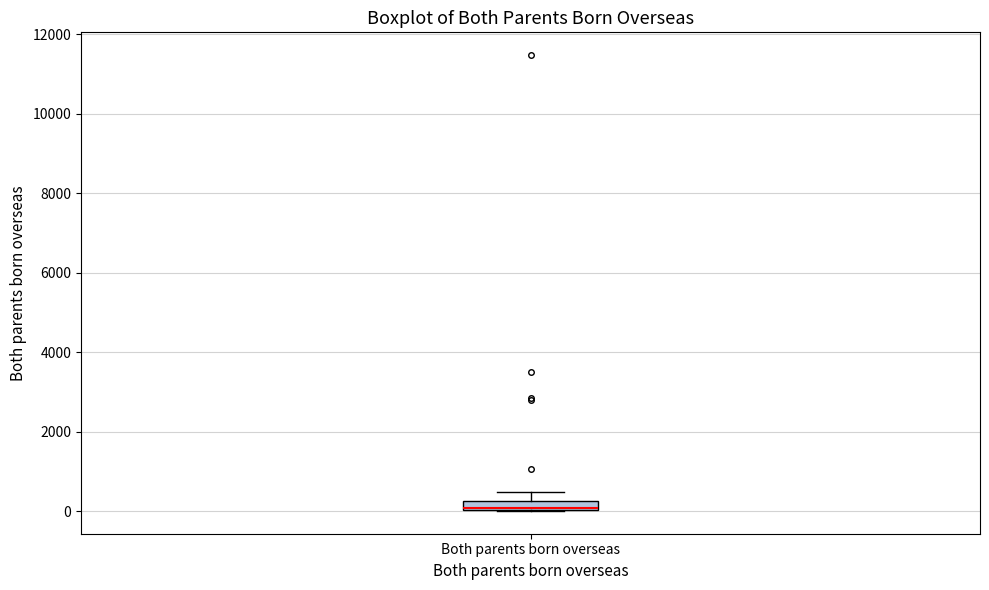

Where is the upper edge of the box for Both parents born overseas on the y-axis? The values are not printed on the chart, so give them approximately, as read against the axis.

200